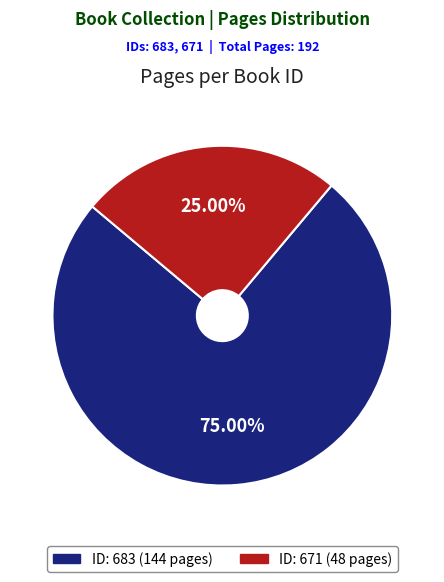

Does any single category account for the majority?

Yes